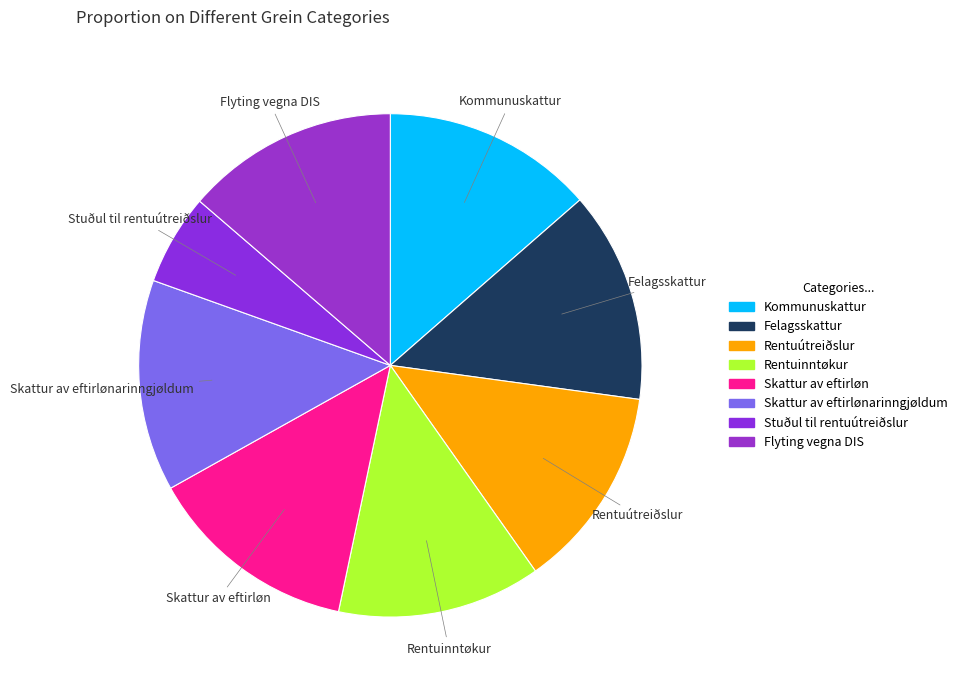

Do Rentuútreiðslur and Stuðul til rentuútreiðslur together represent more than half of the pie?

No